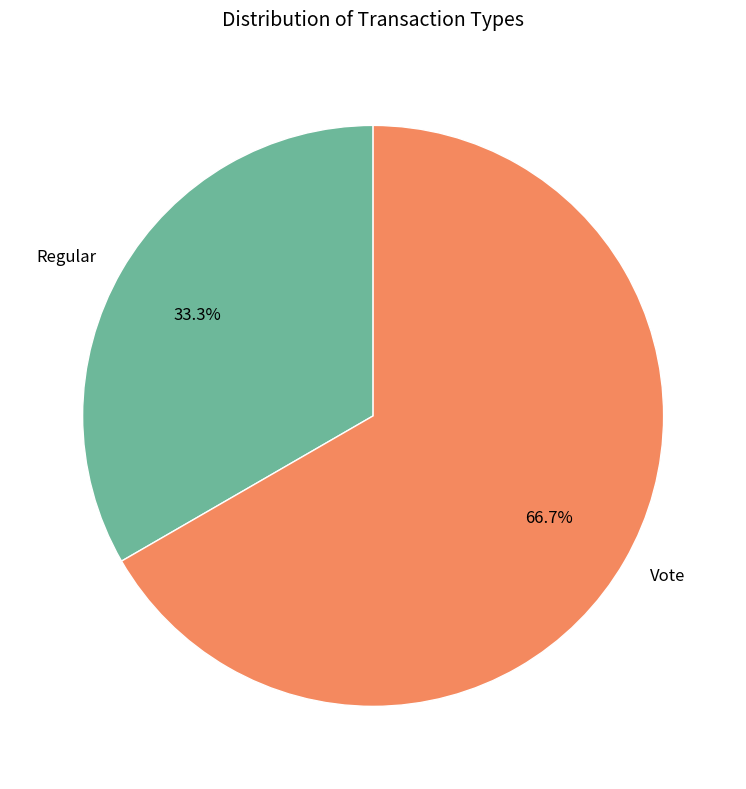

Which slice represents more than half of the pie?

Vote